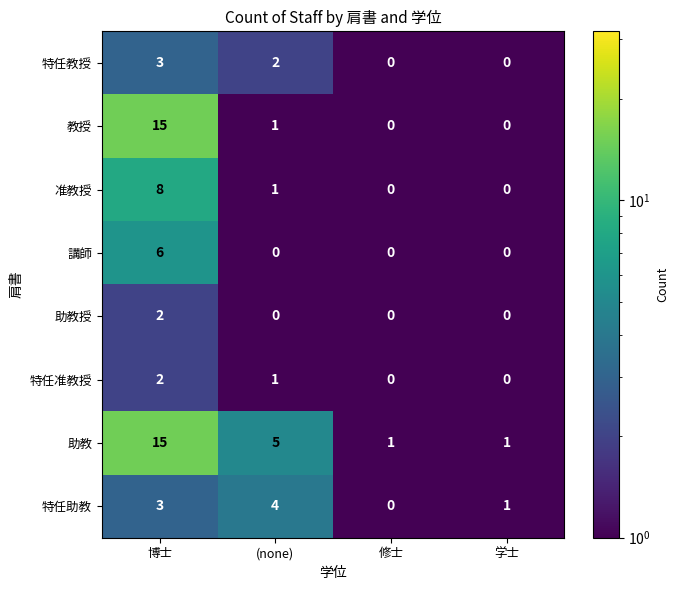

What is the total value across all series at 学士?

2